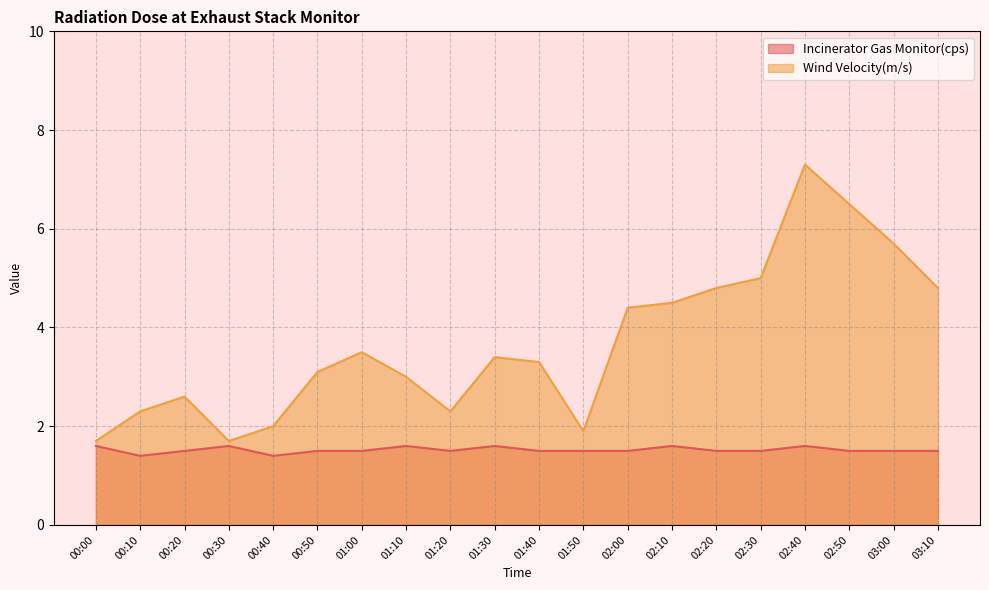

What is the value of the Incinerator Gas Monitor(cps) point at the 12th from the left?

1.5